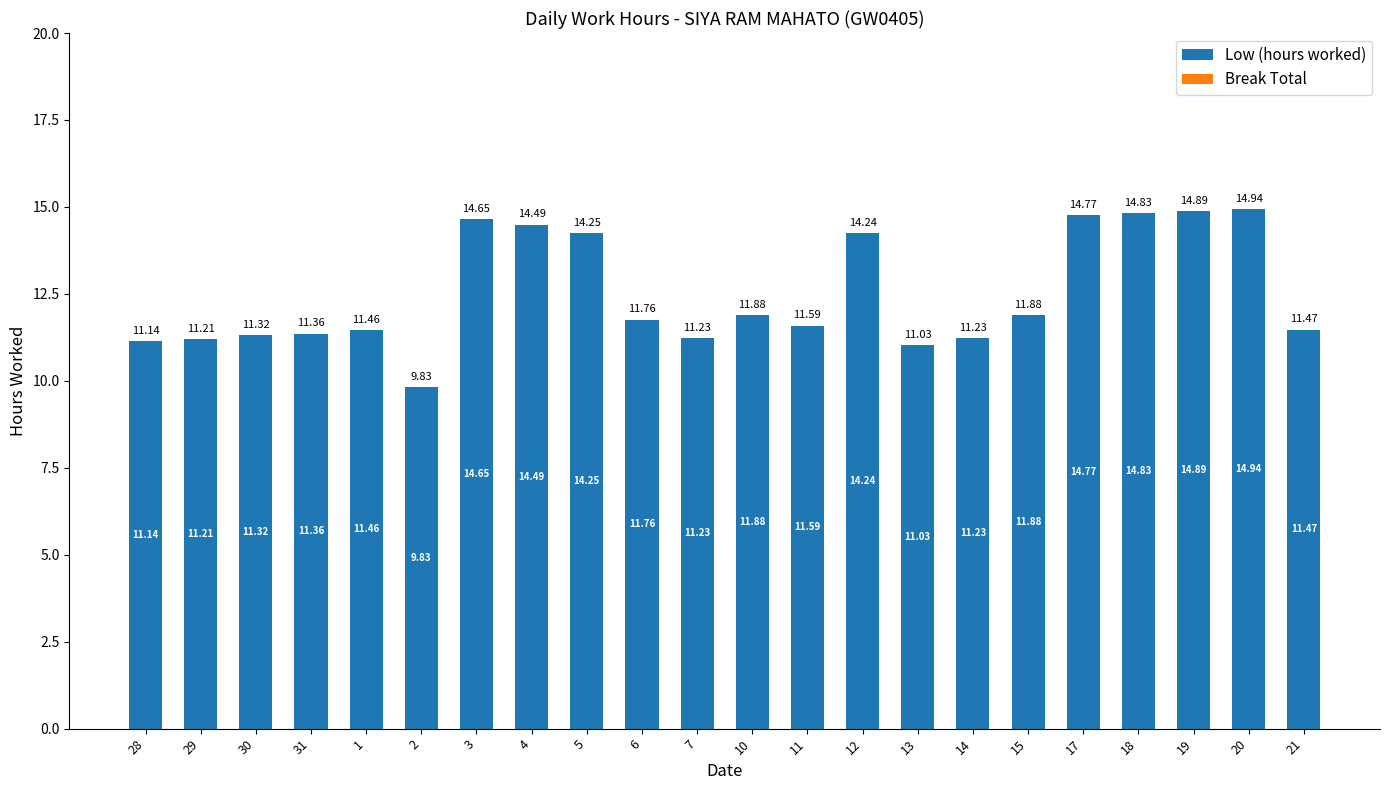

Approximately how many times larger is the value at 29 compared to 19?

0.8